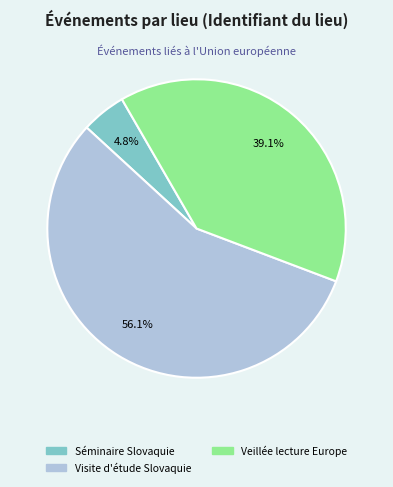

Does any single category account for the majority?

Yes